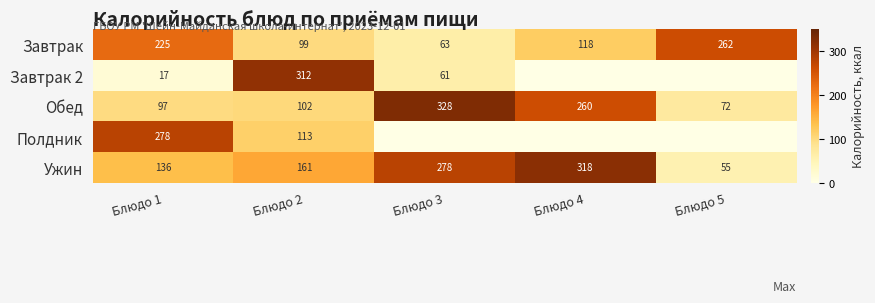

What is the approximate value of Завтрак at Блюдо 4, to the nearest 10?

120